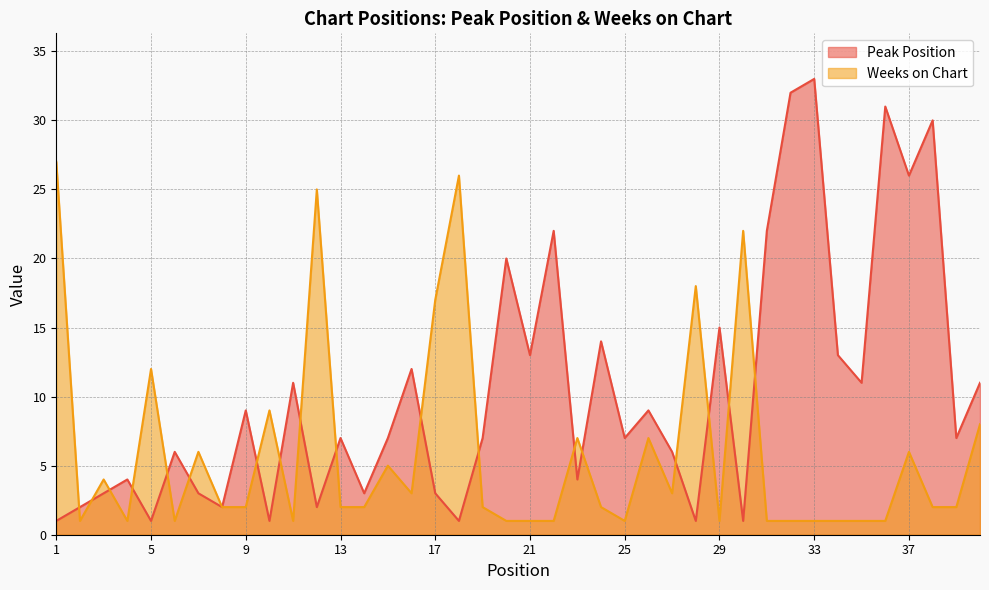

Reading left to right, what are all the values shown in this chart?

Peak Position: 1=1	2=2	3=3	4=4	5=1	6=6	7=3	8=2	9=9	10=1	11=11	12=2	13=7	14=3	15=7	16=12	17=3	18=1	19=7	20=20	21=13	22=22	23=4	24=14	25=7	26=9	27=6	28=1	29=15	30=1	31=22	32=32	33=33	34=13	35=11	36=31	37=26	38=30	39=7	40=11
Weeks on Chart: 1=27	2=1	3=4	4=1	5=12	6=1	7=6	8=2	9=2	10=9	11=1	12=25	13=2	14=2	15=5	16=3	17=17	18=26	19=2	20=1	21=1	22=1	23=7	24=2	25=1	26=7	27=3	28=18	29=1	30=22	31=1	32=1	33=1	34=1	35=1	36=1	37=6	38=2	39=2	40=8